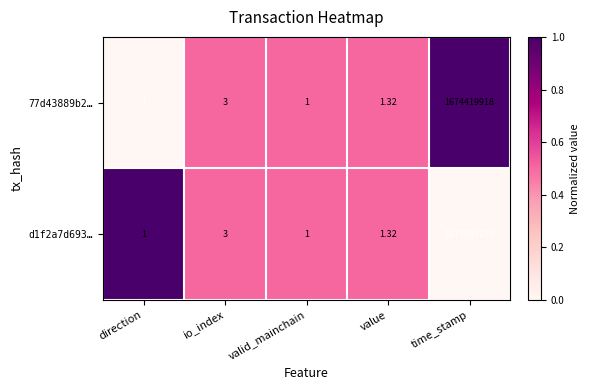

What is the difference between the highest and lowest values at time_stamp?

12648.0